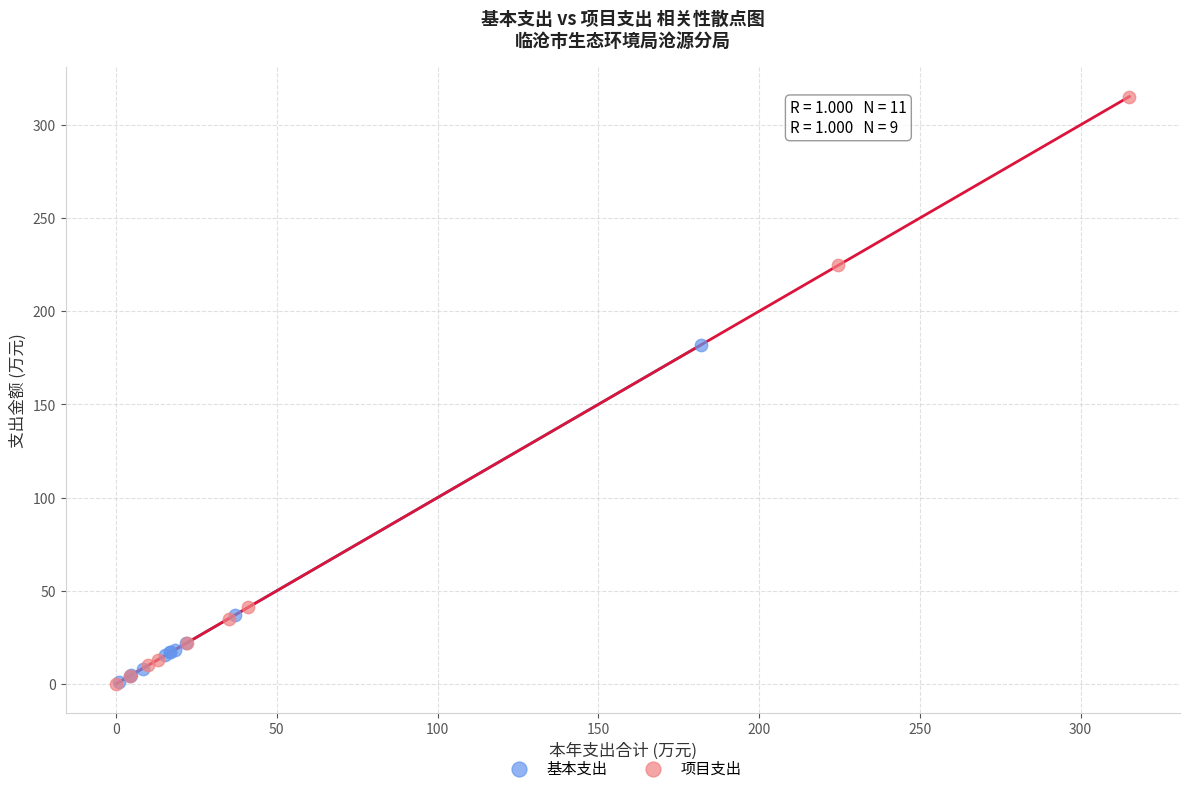

Which series has the widest spread of Y values?

项目支出